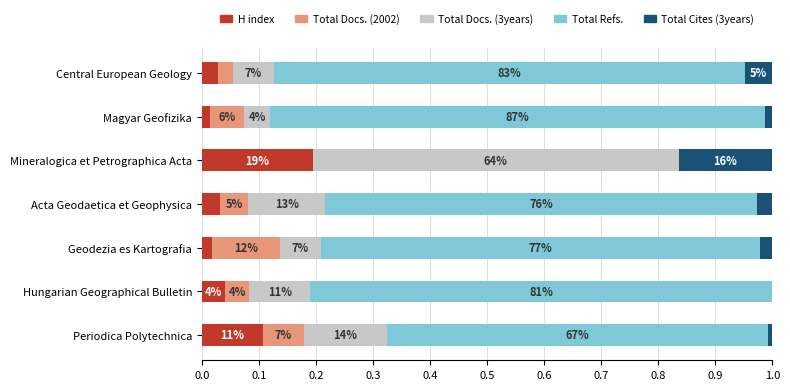

What are all the series names shown in the legend?

H index, Total Docs. (2002), Total Docs. (3years), Total Refs., Total Cites (3years)